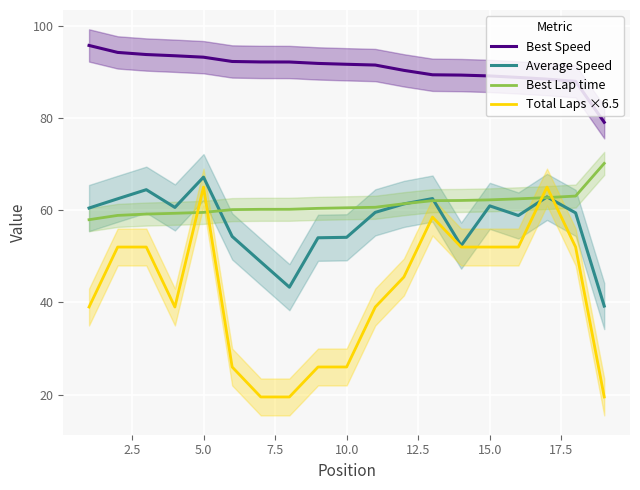

Reading left to right, list all the values displayed in this chart.

Best Speed: 95.7	94.2	93.7	93.5	93.2	92.2	92.1	92.1	91.8	91.6	91.5	90.3	89.3	89.3	89.1	88.8	88.4	87.9	79.0
Average Speed: 60.5	62.5	64.4	60.6	67.2	54.3	48.8	43.3	54.0	54.1	59.5	61.3	62.5	52.3	60.9	58.8	62.9	59.4	39.2
Best Lap time: 57.9	58.9	59.1	59.3	59.5	60.1	60.2	60.2	60.4	60.5	60.6	61.4	62.1	62.1	62.2	62.5	62.7	63.1	70.1
Total Laps ×6.5: 39.0	52.0	52.0	39.0	65.0	26.0	19.5	19.5	26.0	26.0	39.0	45.5	58.5	52.0	52.0	52.0	65.0	52.0	19.5